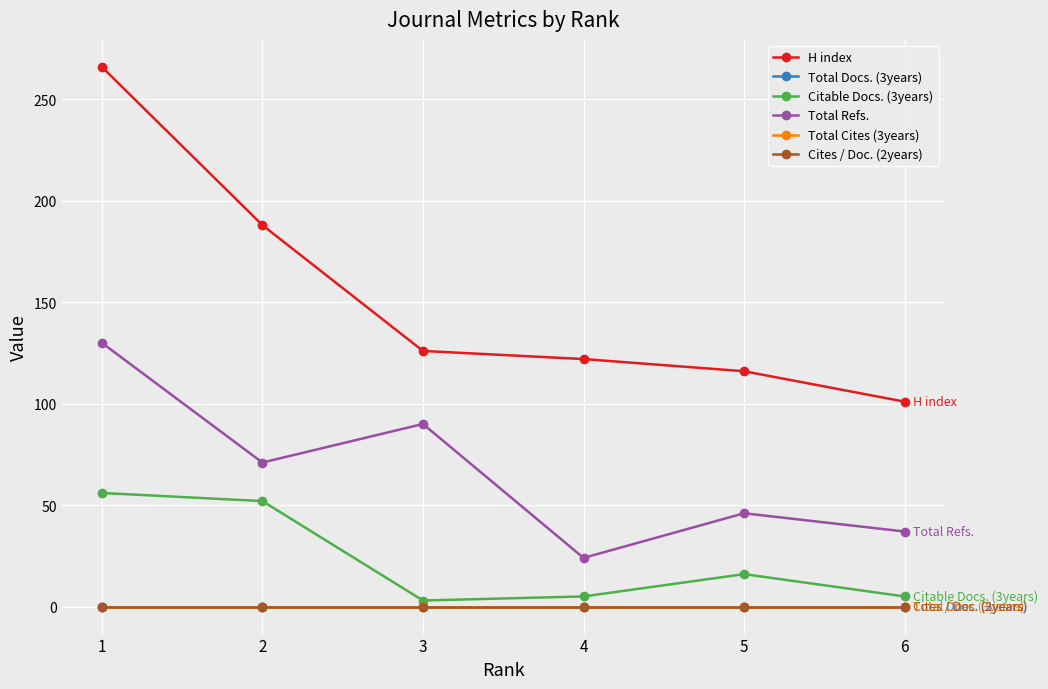

Is this an area chart (filled region under the line)?

No